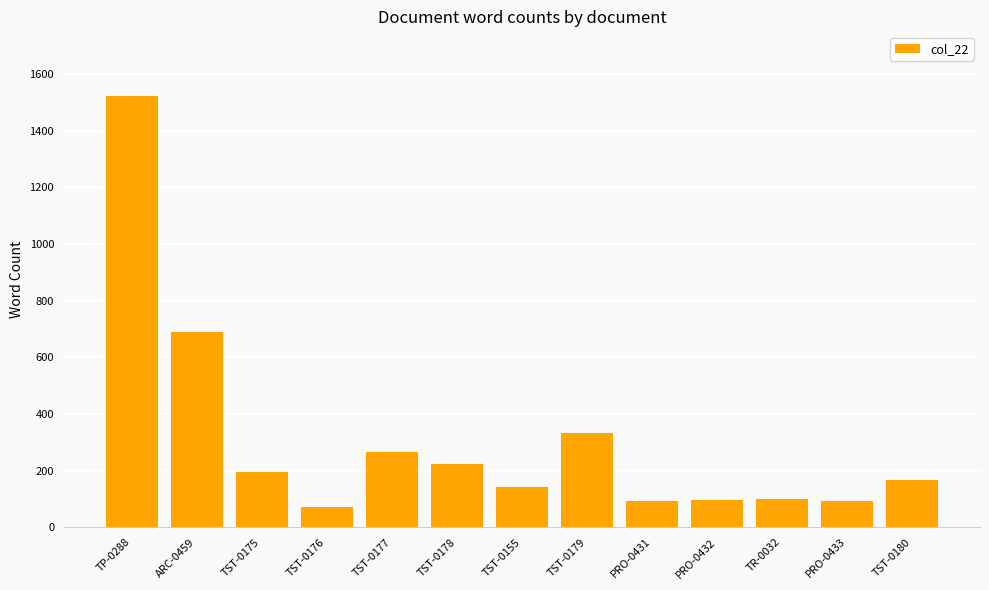

What is the label of the 6th bar from the right?

TST-0179